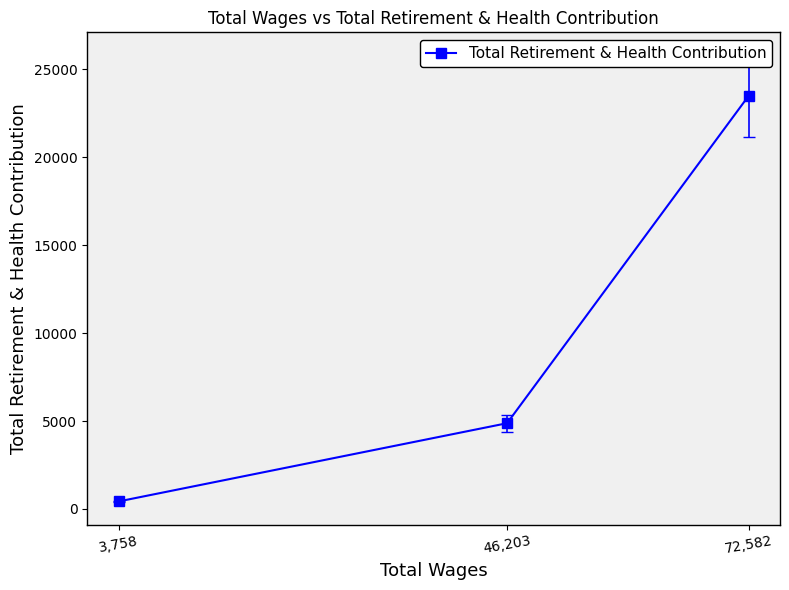

At which label is the value closest to 11949?

46,203